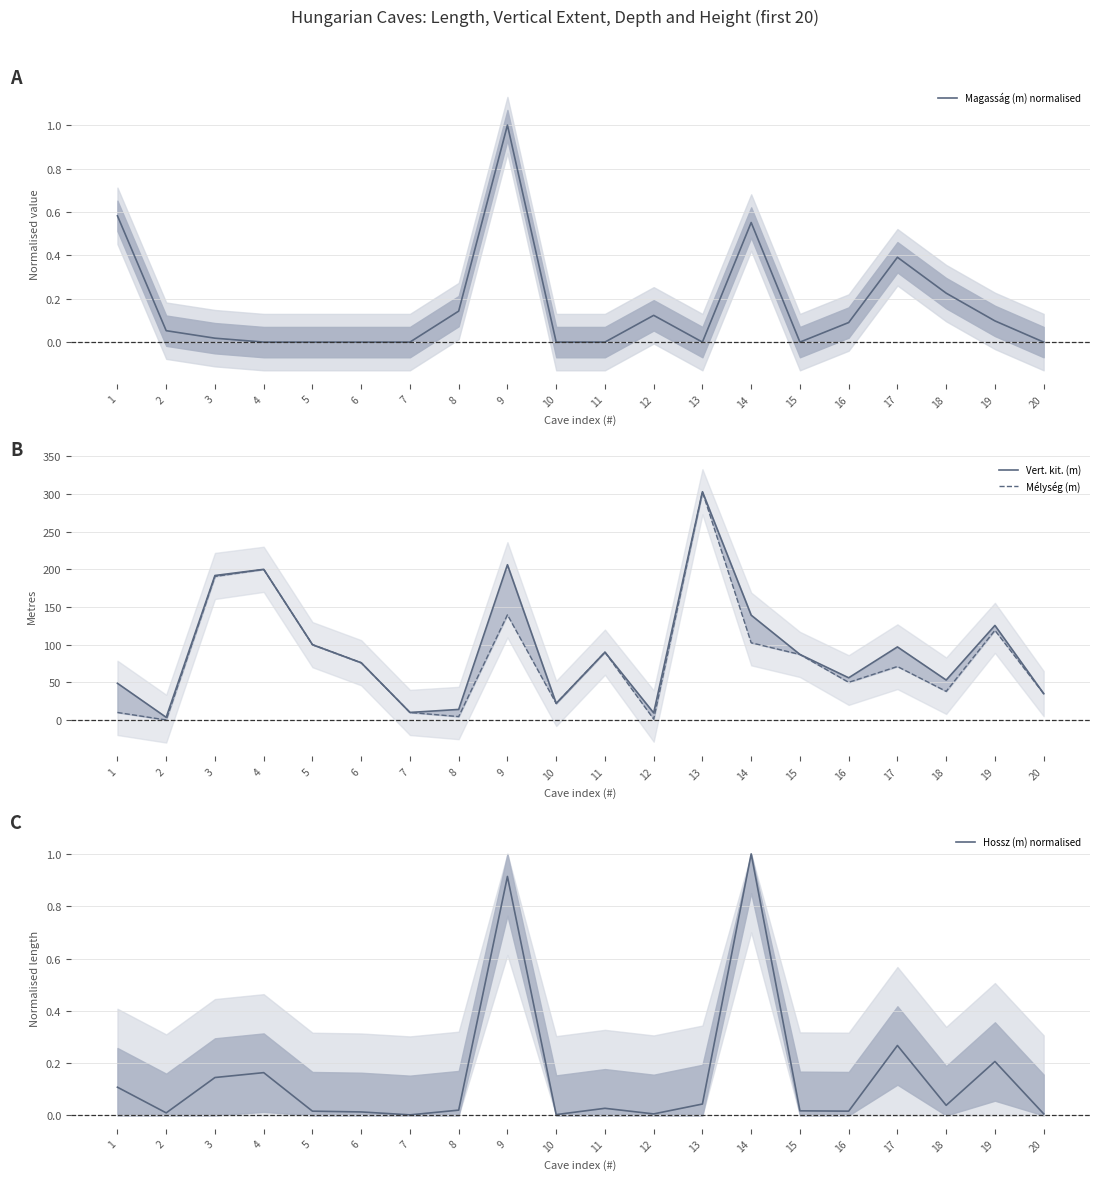

Which series has the largest total across all categories?

Vert. kit. (m)